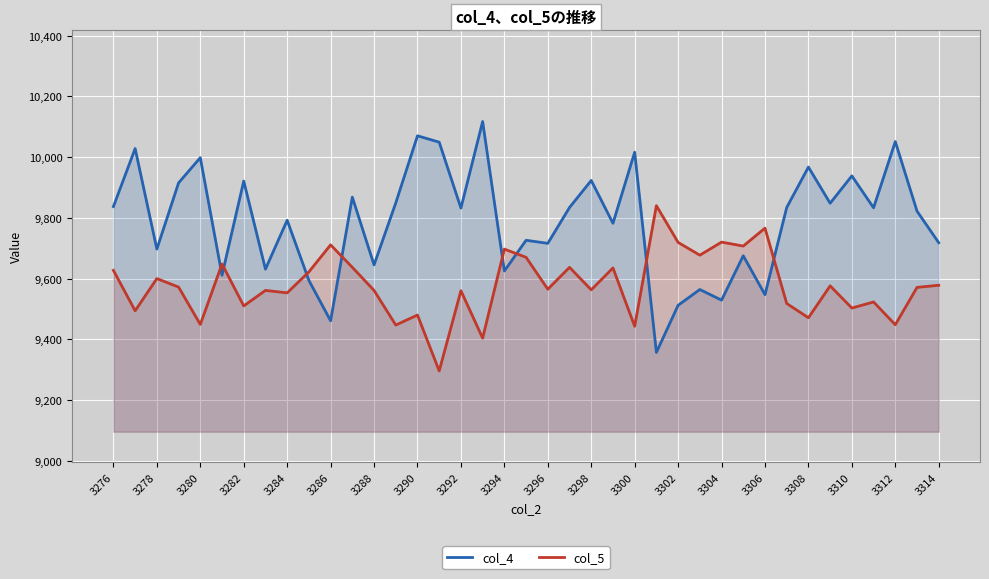

List the series in order of their overall mean, lowest first.

col_5, col_4